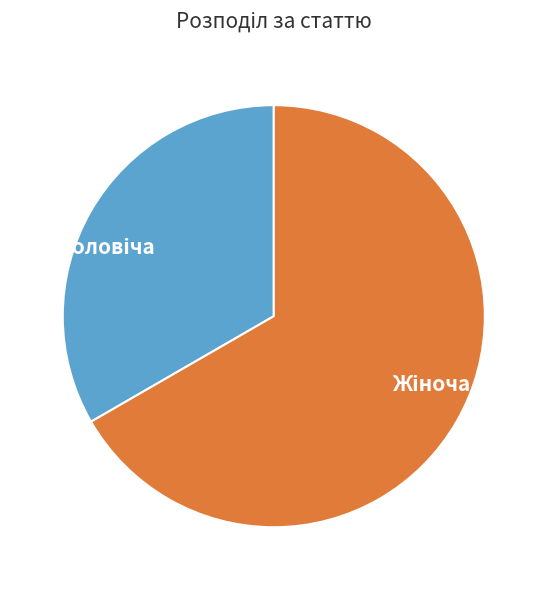

Count the number of slices in the pie.

2